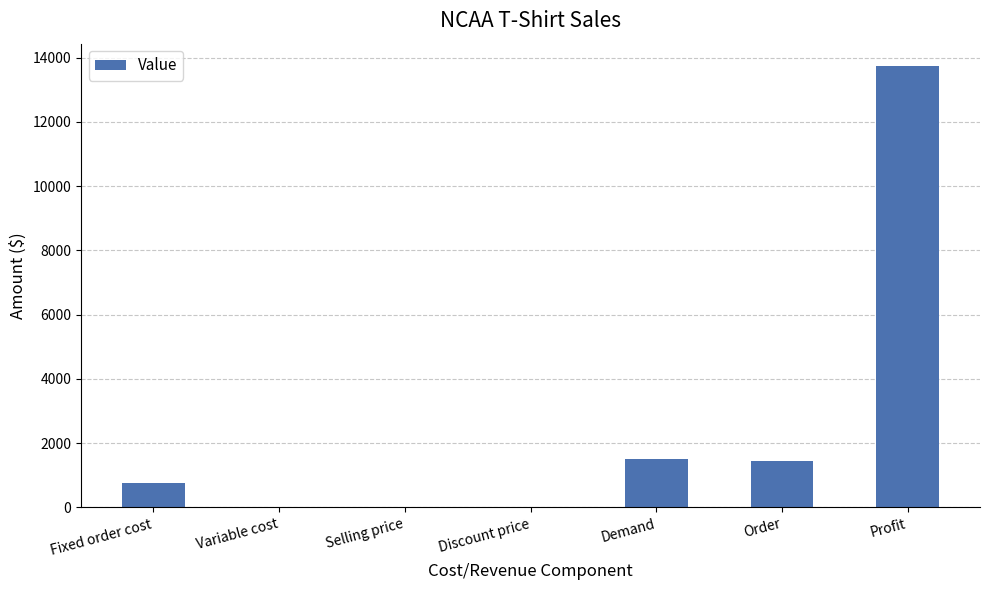

At which label is the value closest to 6878?

Demand